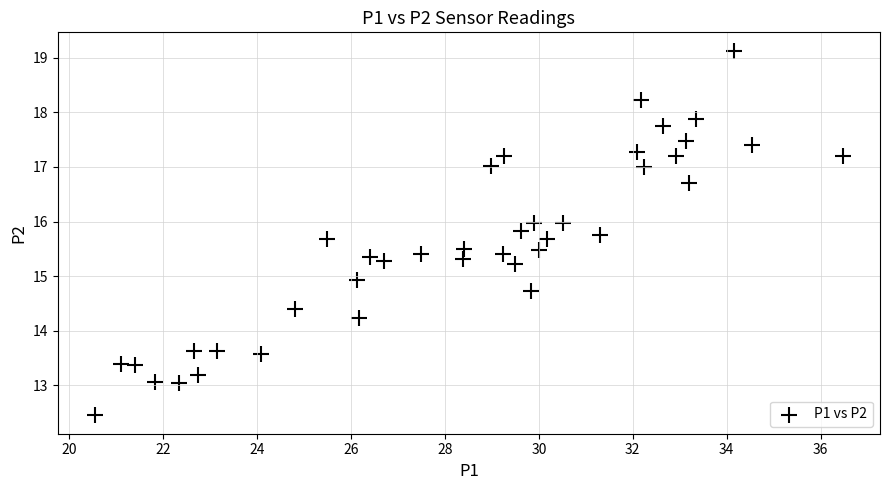

What is the range of Y values (max minus min)?

6.7